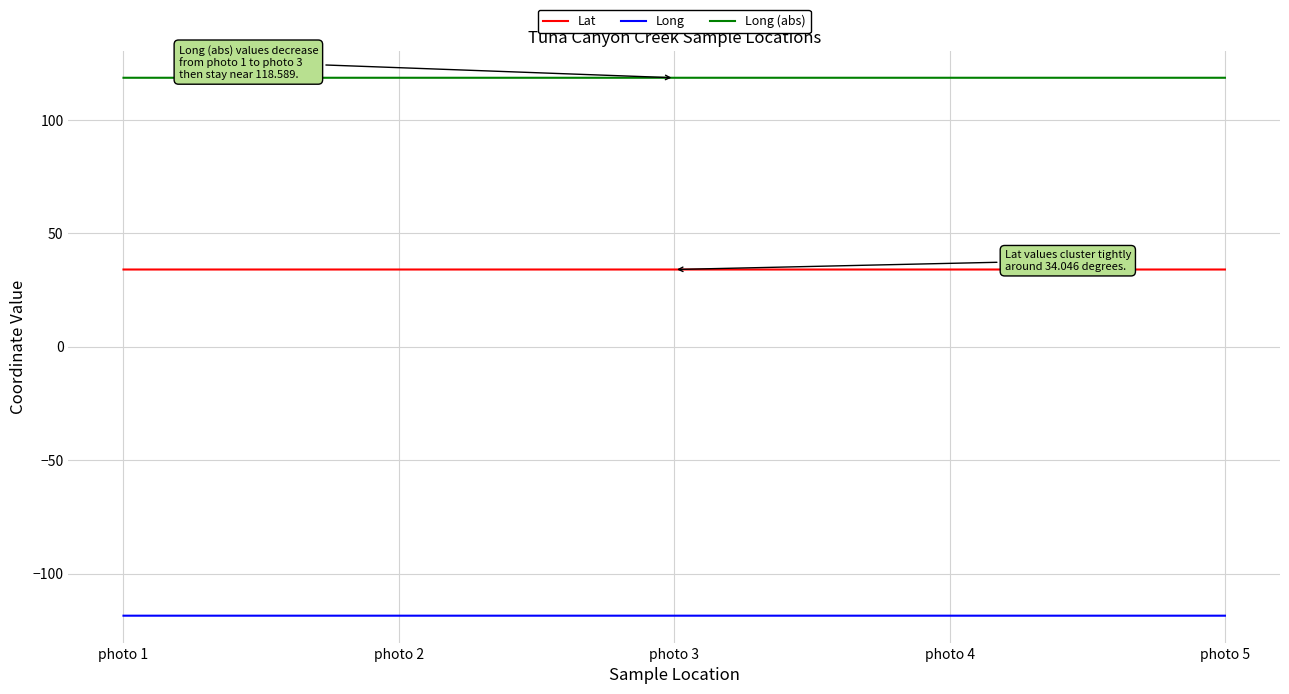

Is the value of Lat at photo 2 greater than the value of Long at photo 3?

Yes